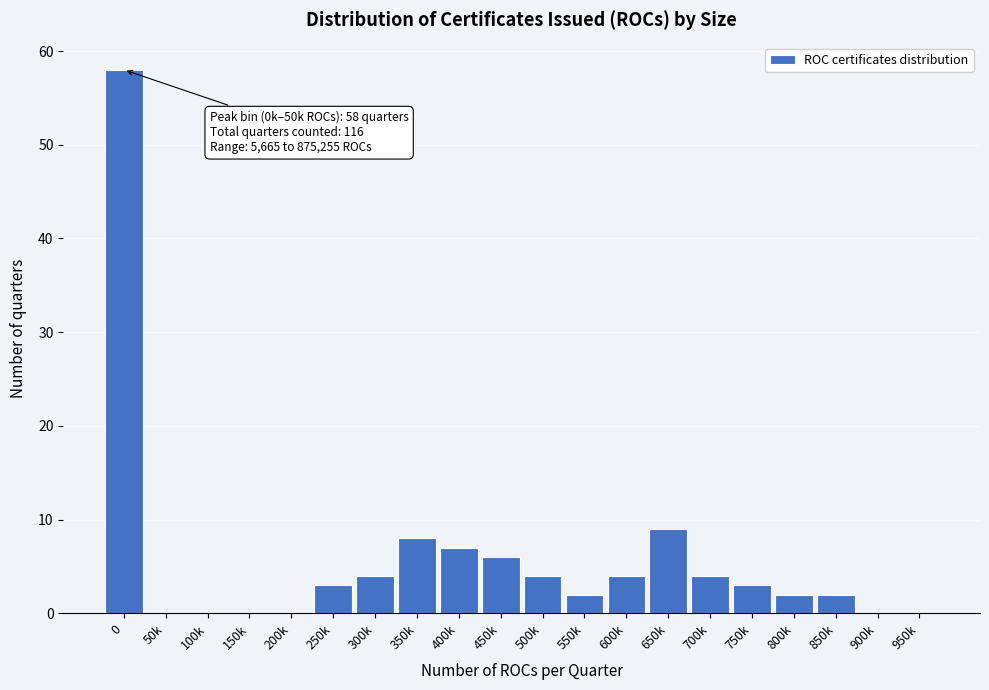

Reading left to right, what are all the values shown in this chart?

0=58	50k=0	100k=0	150k=0	200k=0	250k=3	300k=4	350k=8	400k=7	450k=6	500k=4	550k=2	600k=4	650k=9	700k=4	750k=3	800k=2	850k=2	900k=0	950k=0